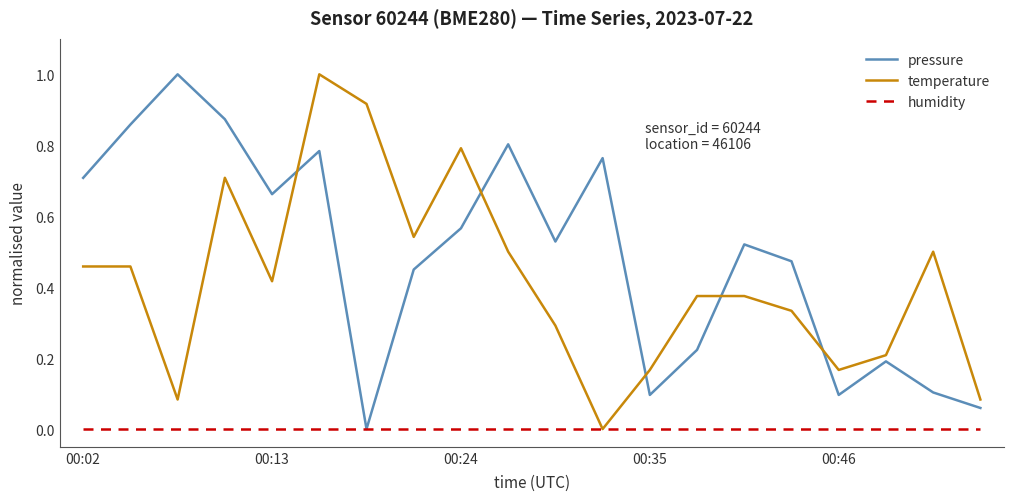

After their last crossing, which series has the higher values: pressure or temperature?

temperature